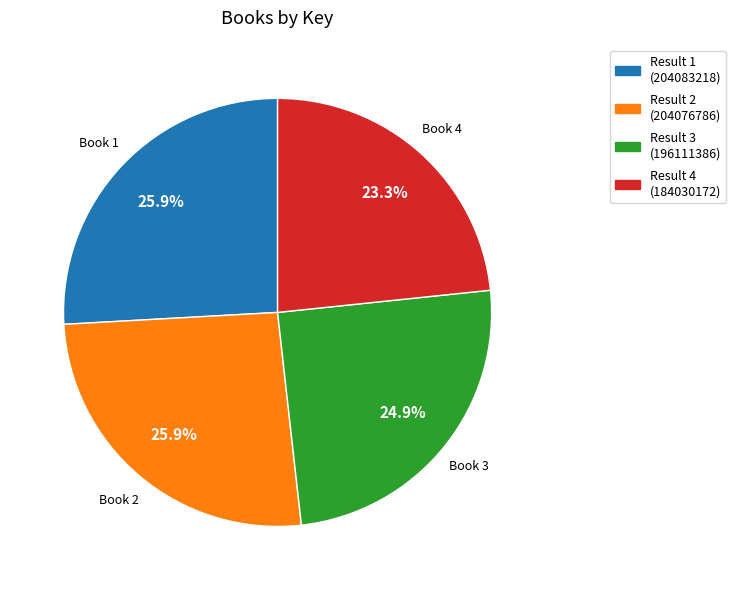

To the nearest percent, what is the difference between the largest and smallest slice percentages?

3%